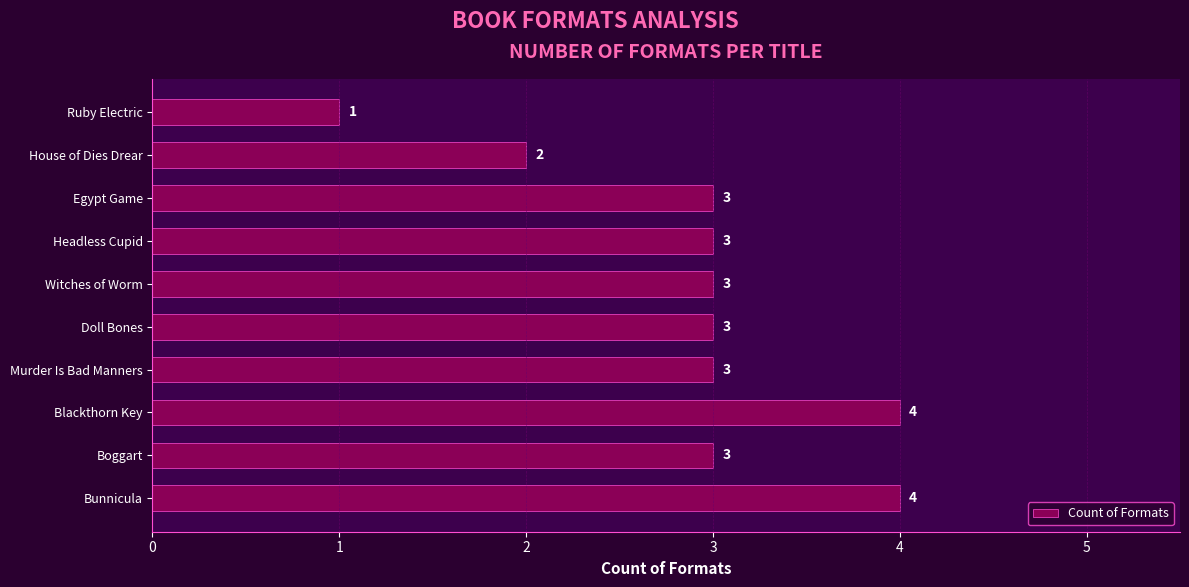

Which category has the lowest value across all series?

Ruby Electric